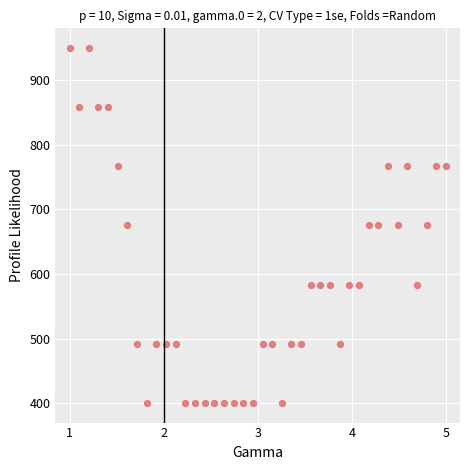

What is the range of Y values (max minus min)?

550.0